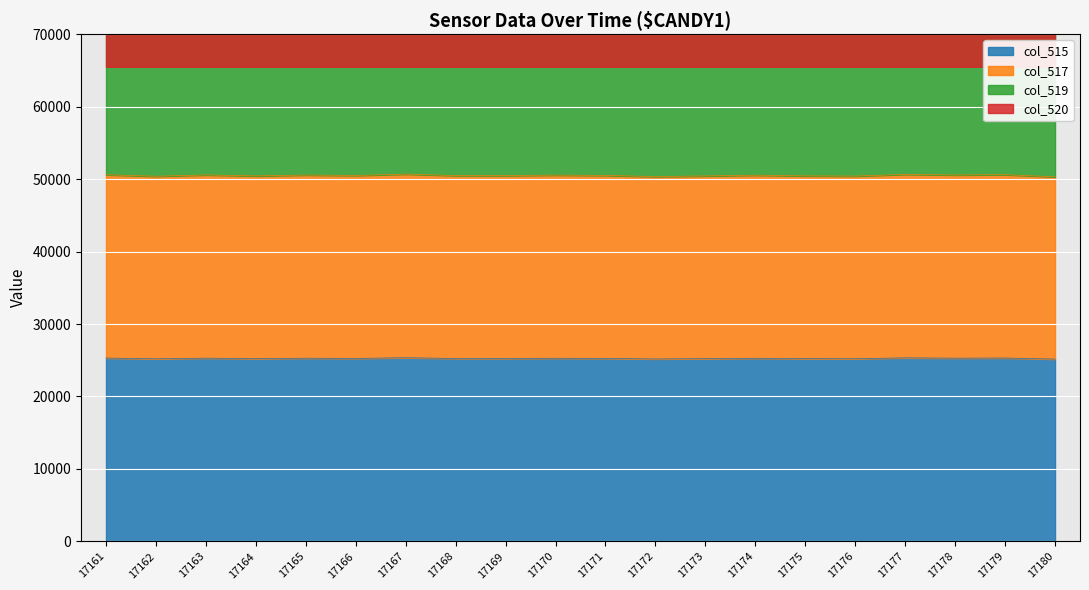

What is the total value across all series at 17162?

166323